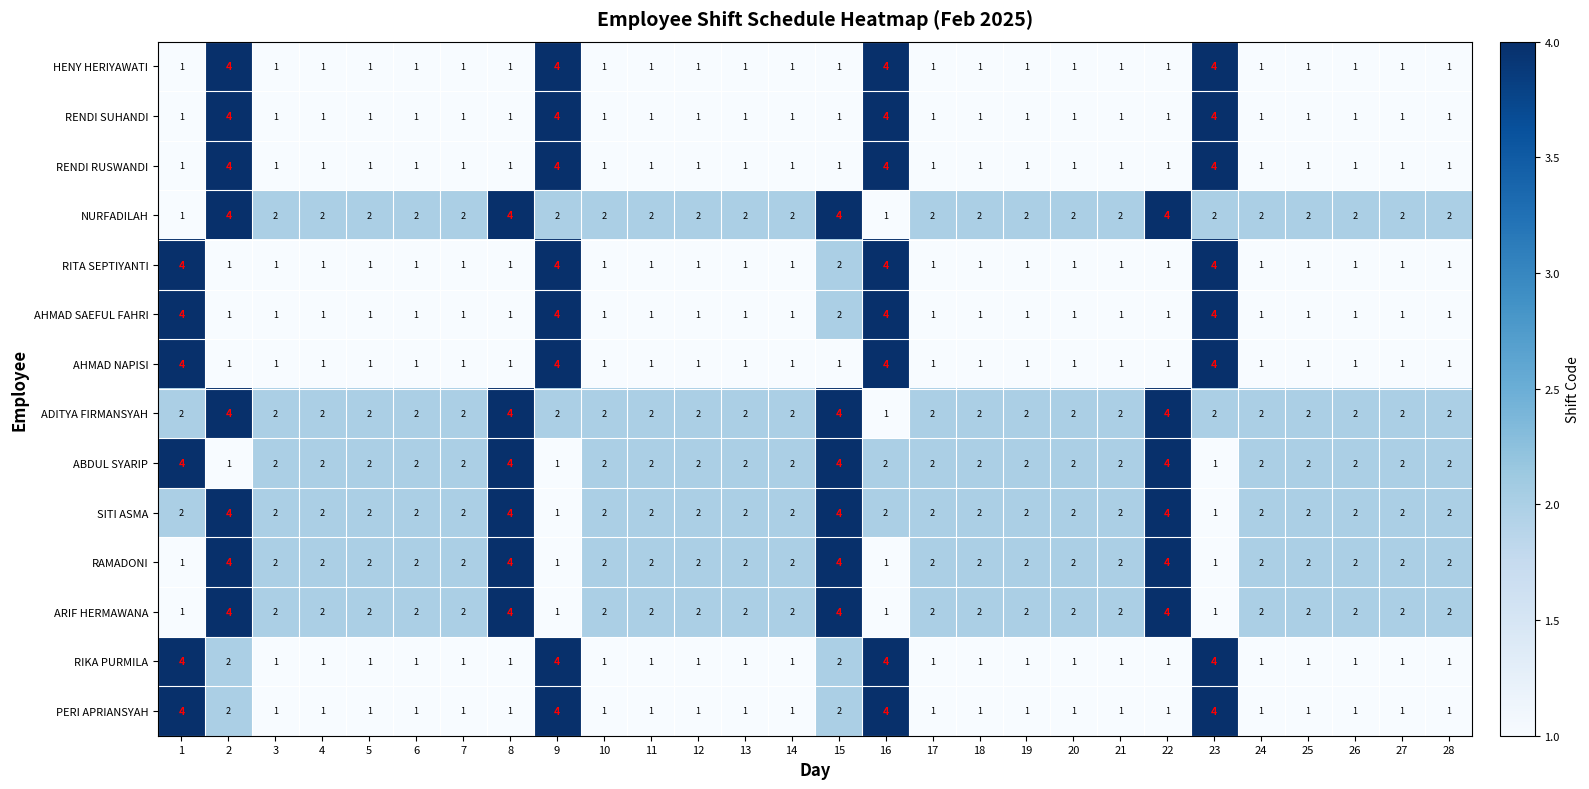

What is the sum of all AHMAD SAEFUL FAHRI values?

41